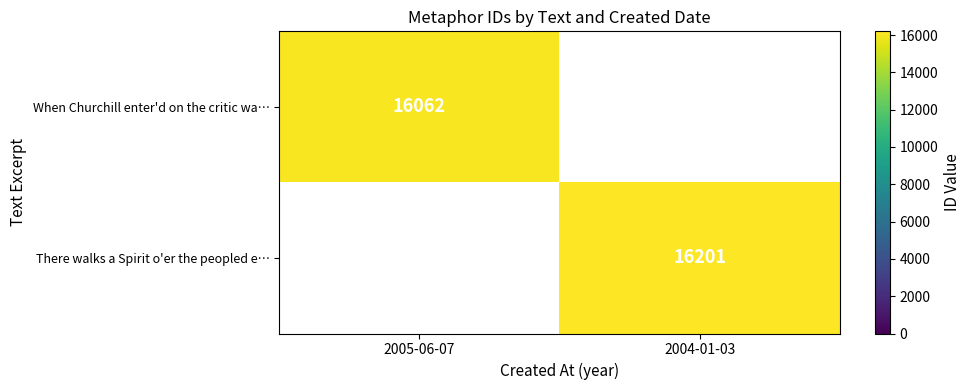

Is the value of There walks a Spirit o'er the peopled e… at 2004-01-03 greater than the value of When Churchill enter'd on the critic wa… at 2005-06-07?

Yes